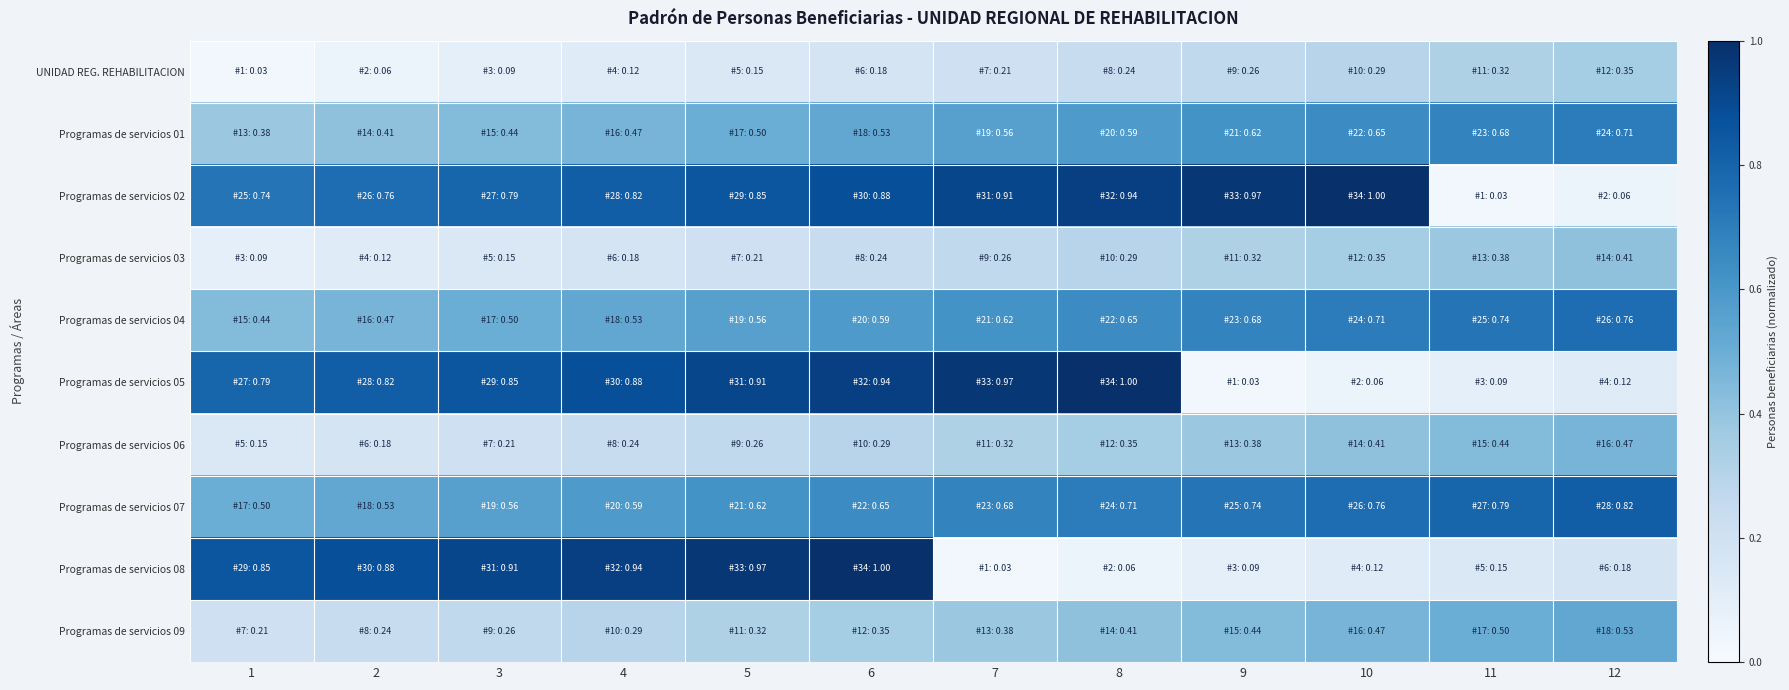

Reading left to right, list all the values displayed in this chart.

UNIDAD REG. REHABILITACION: 1=0.0	2=0.1	3=0.1	4=0.1	5=0.1	6=0.2	7=0.2	8=0.2	9=0.3	10=0.3	11=0.3	12=0.4
Programas de servicios 01: 1=0.4	2=0.4	3=0.4	4=0.5	5=0.5	6=0.5	7=0.6	8=0.6	9=0.6	10=0.6	11=0.7	12=0.7
Programas de servicios 02: 1=0.7	2=0.8	3=0.8	4=0.8	5=0.9	6=0.9	7=0.9	8=0.9	9=1.0	10=1.0	11=0.0	12=0.1
Programas de servicios 03: 1=0.1	2=0.1	3=0.1	4=0.2	5=0.2	6=0.2	7=0.3	8=0.3	9=0.3	10=0.4	11=0.4	12=0.4
Programas de servicios 04: 1=0.4	2=0.5	3=0.5	4=0.5	5=0.6	6=0.6	7=0.6	8=0.6	9=0.7	10=0.7	11=0.7	12=0.8
Programas de servicios 05: 1=0.8	2=0.8	3=0.9	4=0.9	5=0.9	6=0.9	7=1.0	8=1.0	9=0.0	10=0.1	11=0.1	12=0.1
Programas de servicios 06: 1=0.1	2=0.2	3=0.2	4=0.2	5=0.3	6=0.3	7=0.3	8=0.4	9=0.4	10=0.4	11=0.4	12=0.5
Programas de servicios 07: 1=0.5	2=0.5	3=0.6	4=0.6	5=0.6	6=0.6	7=0.7	8=0.7	9=0.7	10=0.8	11=0.8	12=0.8
Programas de servicios 08: 1=0.9	2=0.9	3=0.9	4=0.9	5=1.0	6=1.0	7=0.0	8=0.1	9=0.1	10=0.1	11=0.1	12=0.2
Programas de servicios 09: 1=0.2	2=0.2	3=0.3	4=0.3	5=0.3	6=0.4	7=0.4	8=0.4	9=0.4	10=0.5	11=0.5	12=0.5